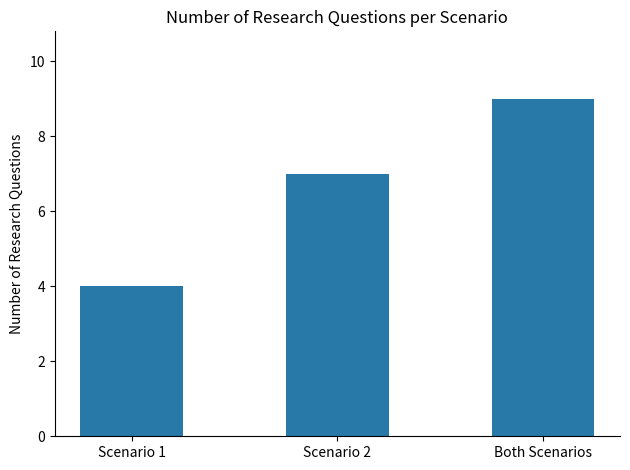

What is the maximum value shown in the chart?

9